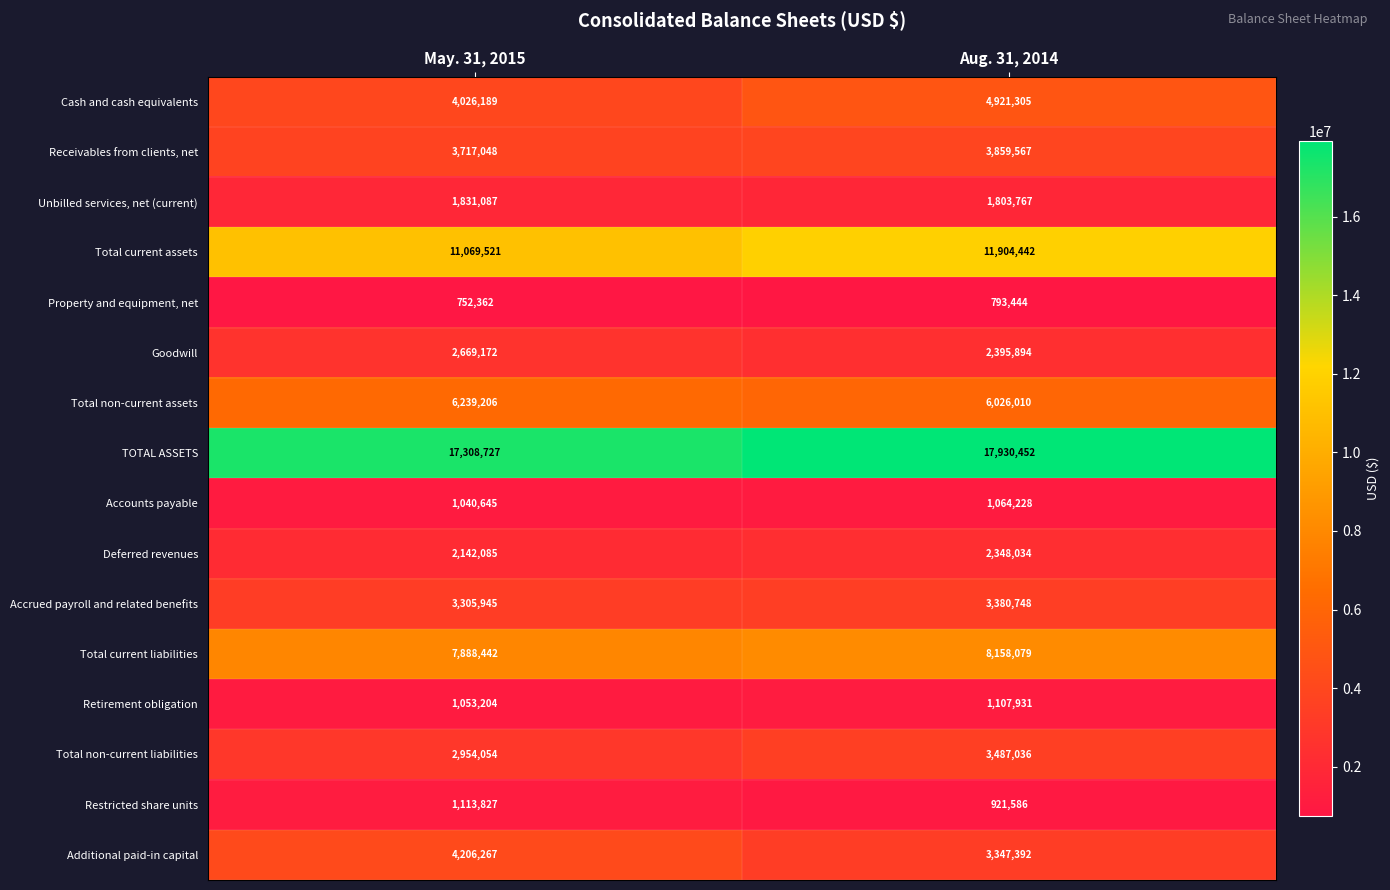

At which category is the sum across all series the highest?

Aug. 31, 2014